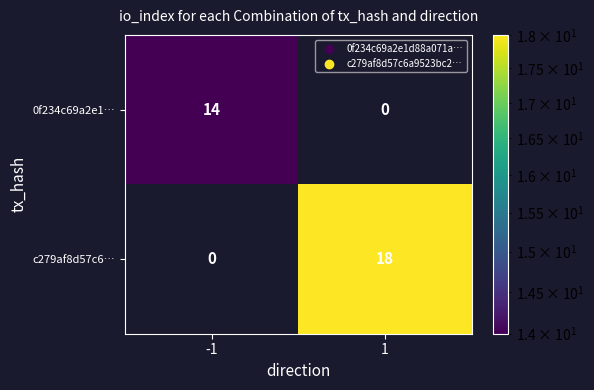

What is the sum of all 0f234c69a2e1… values?

14